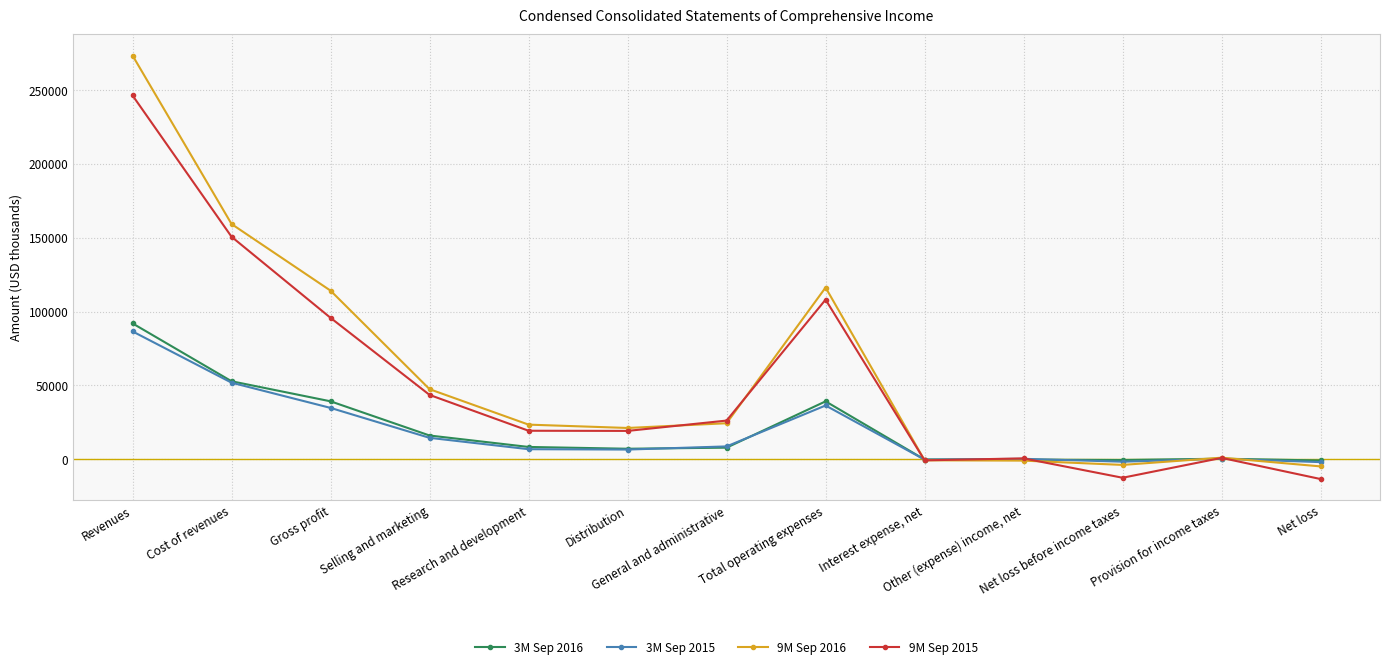

The 3M Sep 2015 series shows 6752 at Research and development. True or false?

True